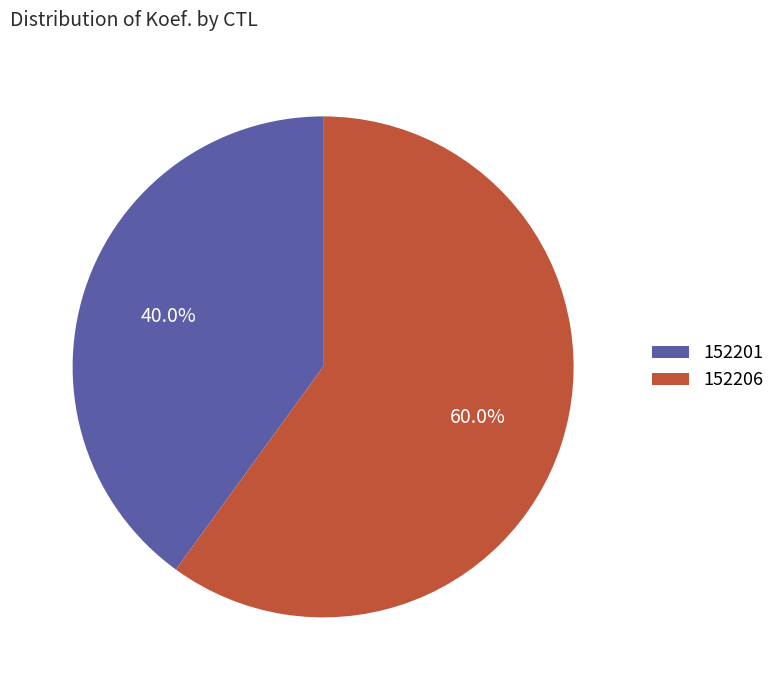

Is 152201 the majority of the pie?

No